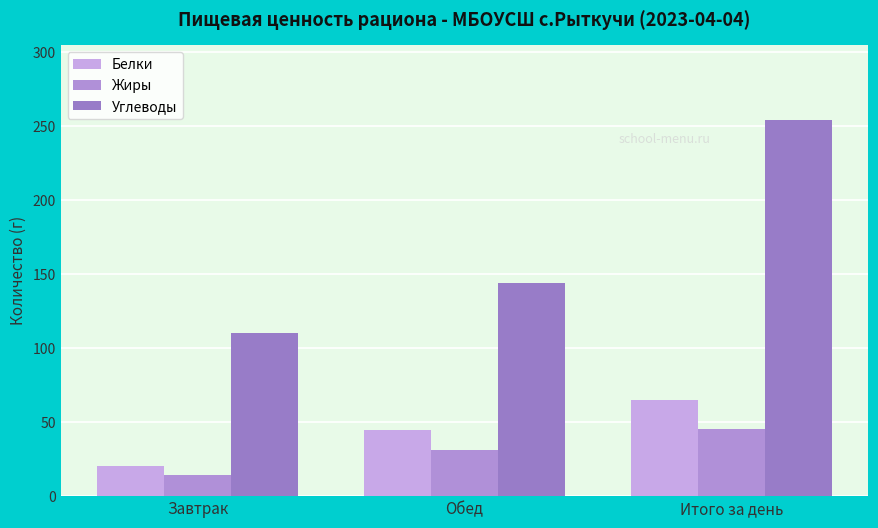

What is the value of the Белки bar at the 1st from the left?

20.6